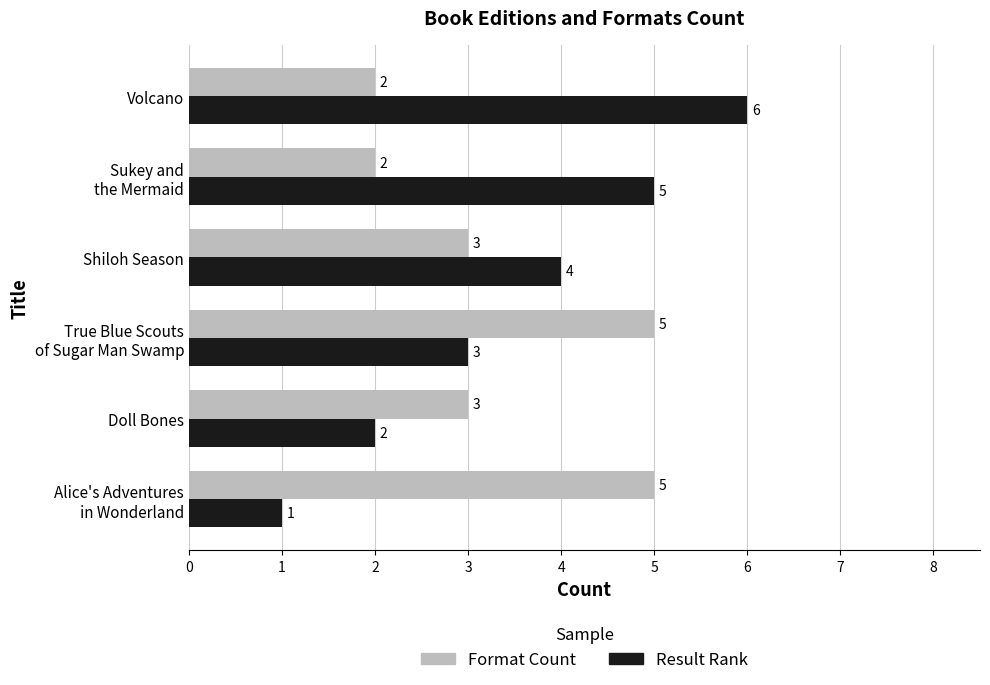

What are all the series names shown in the legend?

Format Count, Result Rank